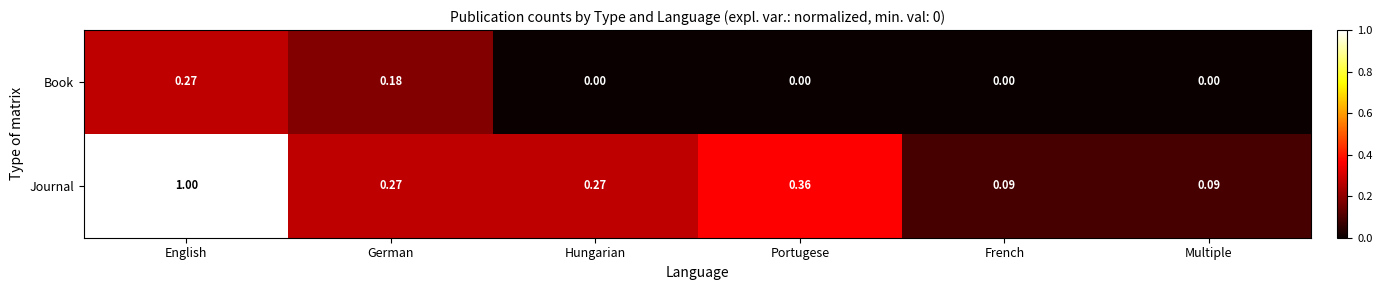

How many distinct data groups are displayed?

2